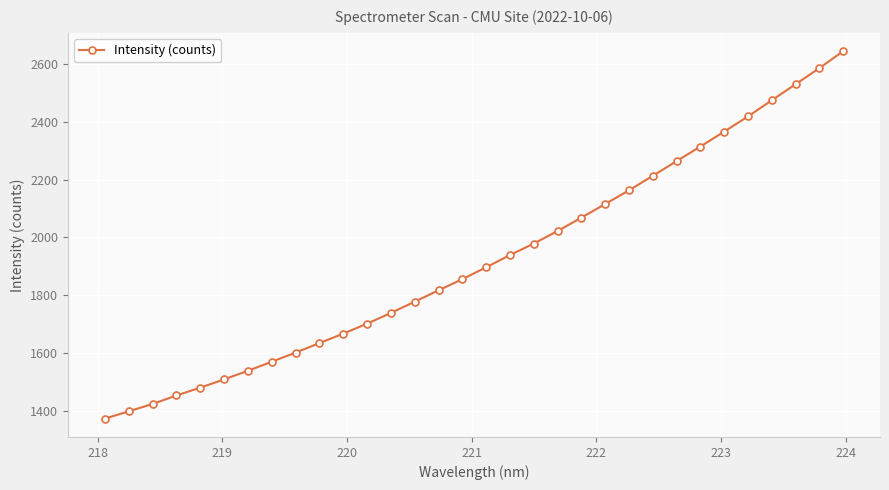

What is the value of the 6th point from the left?

1508.7